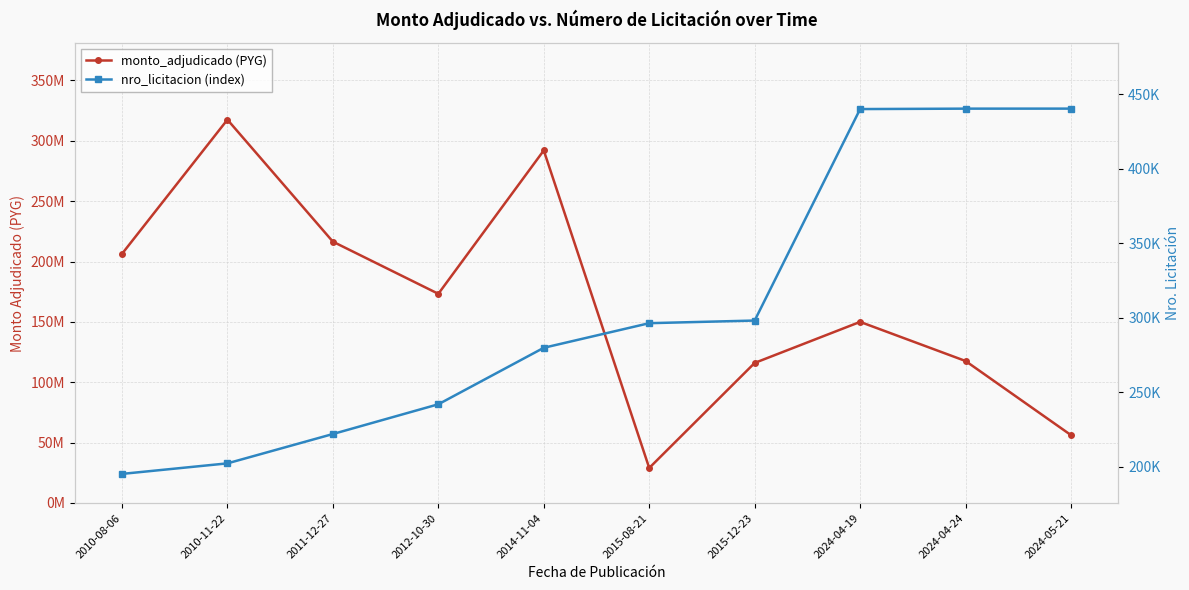

What position from the left is 2010-11-22?

2